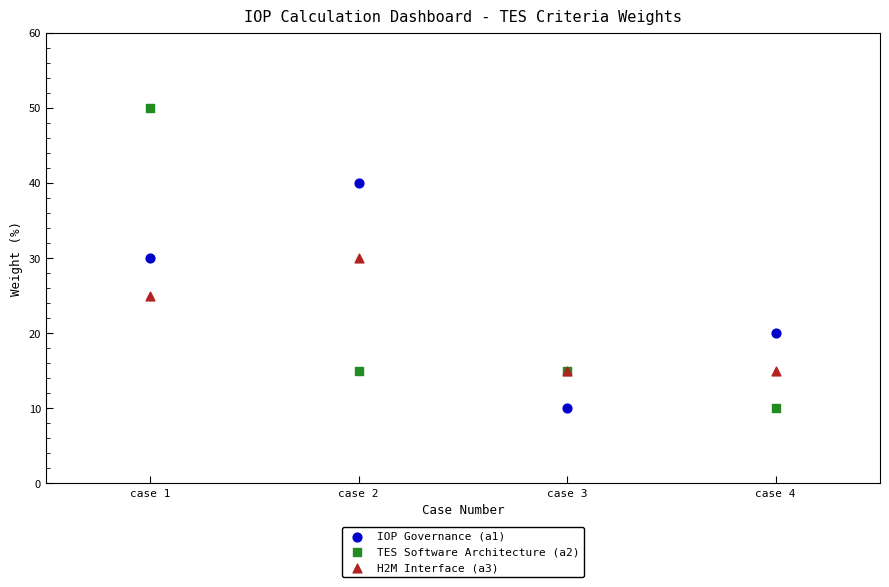

What are all the series names shown in the legend?

IOP Governance (a1), TES Software Architecture (a2), H2M Interface (a3)